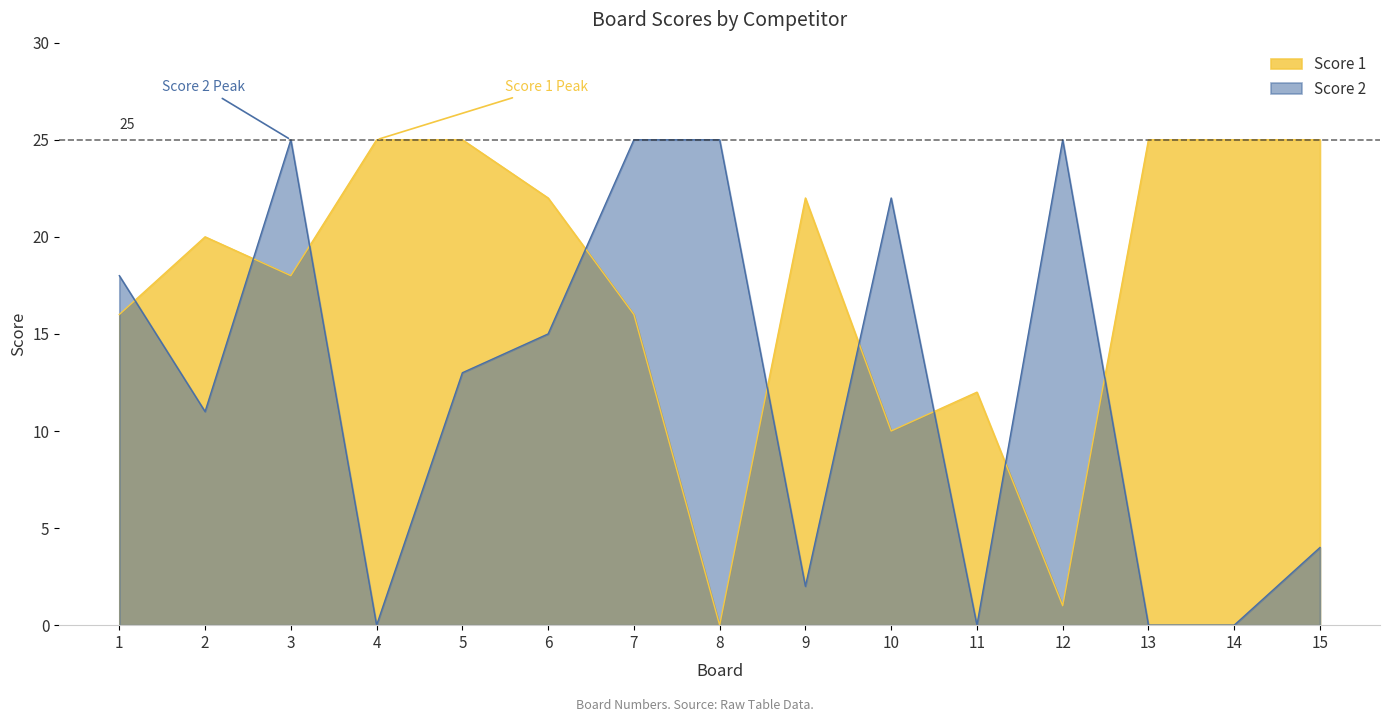

The Score 2 series shows 21 at 6. True or false?

False